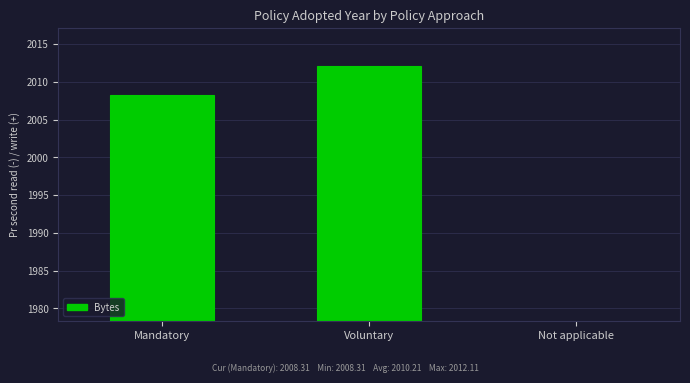

What is the approximate value at Voluntary?

2012.1